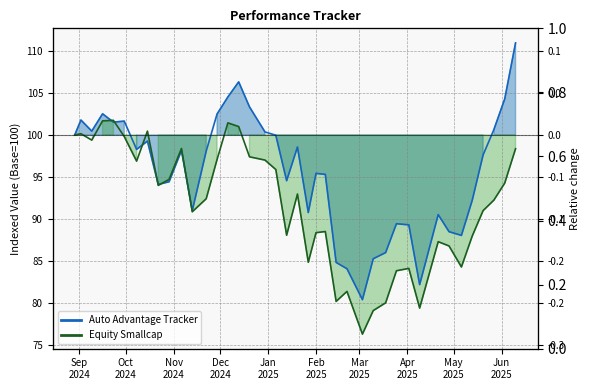

At which category is the sum across all series the highest?

2025-06-10